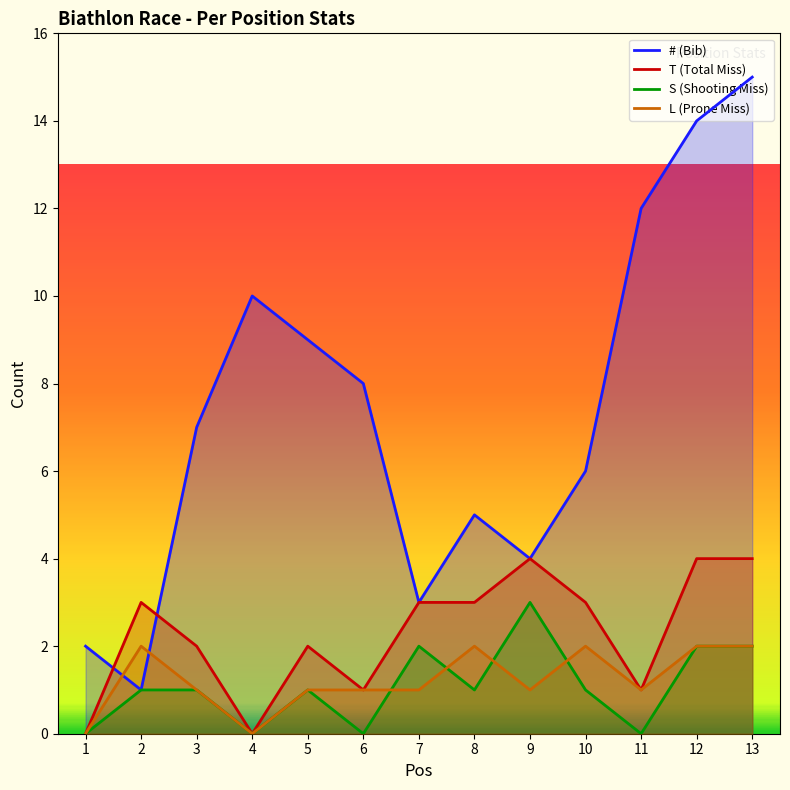

What is the sum of the L (Prone Miss) values at 2 and 9?

3